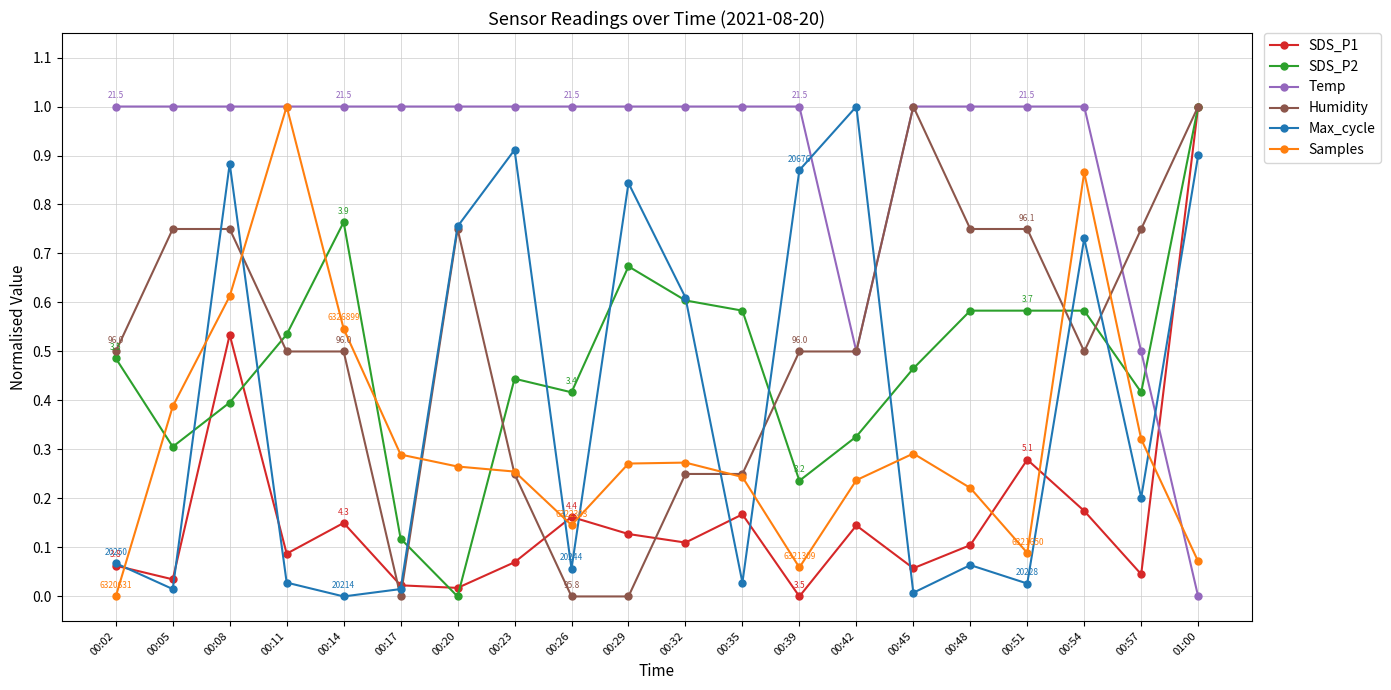

True or false: Temp and SDS_P2 cross at least once.

True